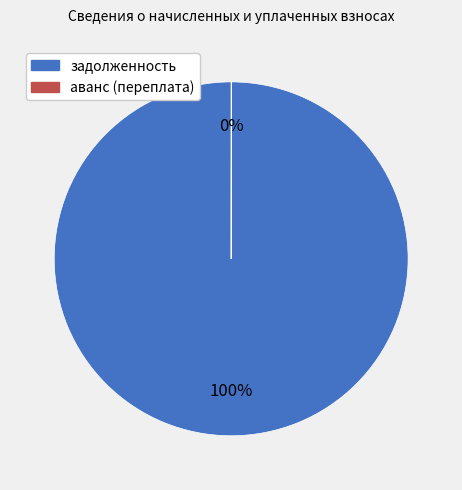

Which category has the biggest portion of the pie?

задолженность